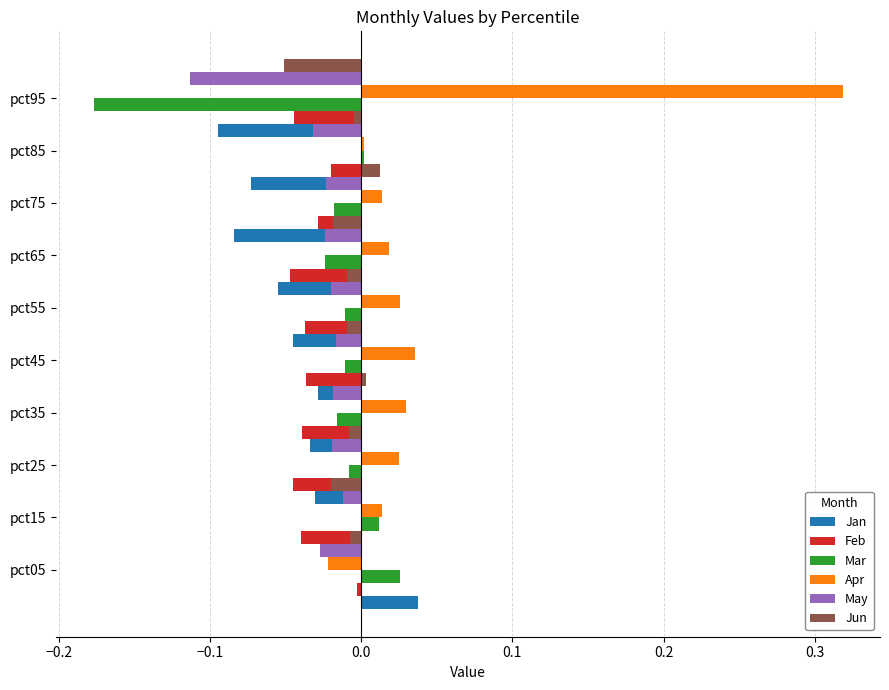

Count the number of categories in the chart.

10